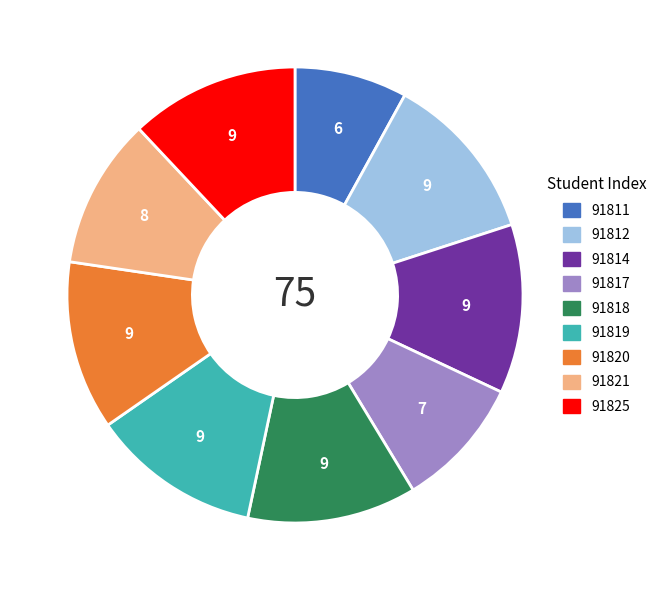

What is the smallest slice in the pie chart?

91811